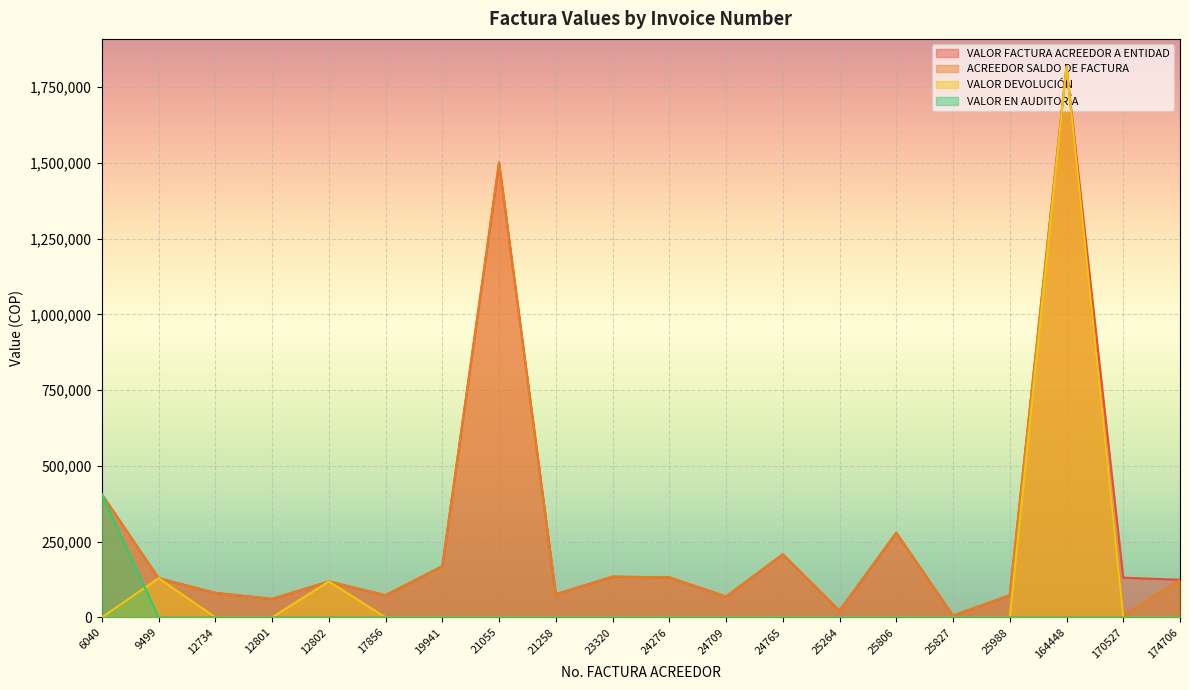

How many data points in VALOR EN AUDITORÍA are above 0?

1